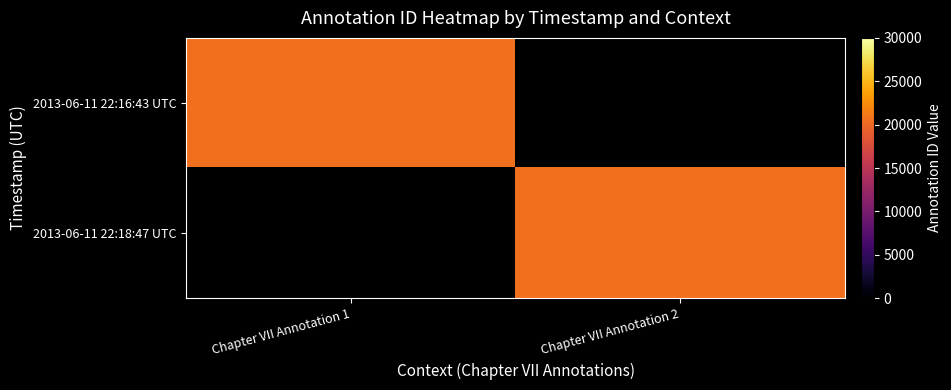

List the labels in order of 2013-06-11 22:18:47 UTC value, largest first.

Chapter VII Annotation 1, Chapter VII Annotation 2